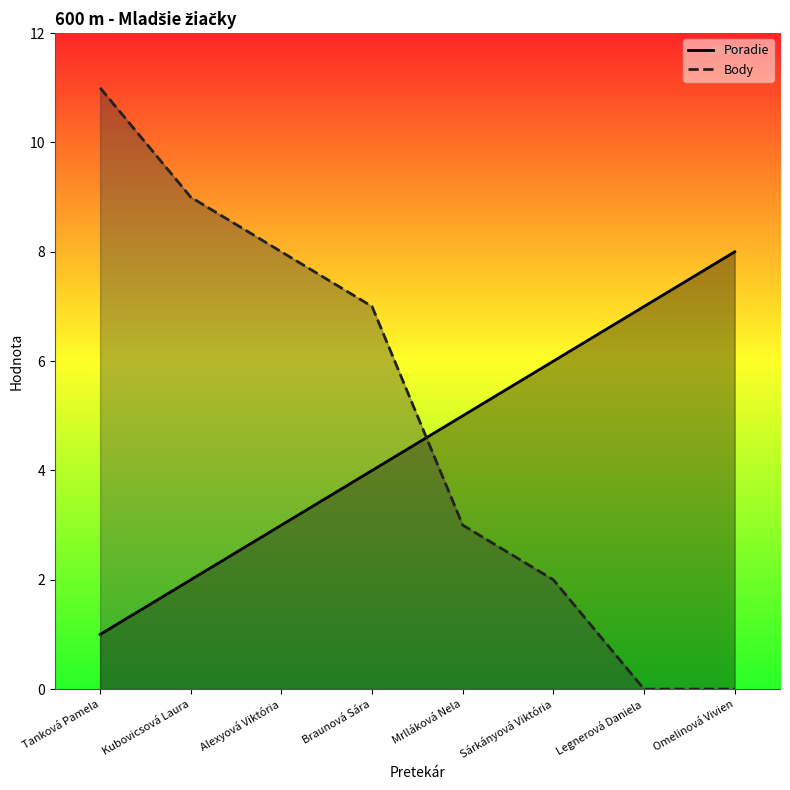

Reading right to left, what are all the values shown in this chart?

Poradie: 8	7	6	5	4	3	2	1
Body: 0	0	2	3	7	8	9	11